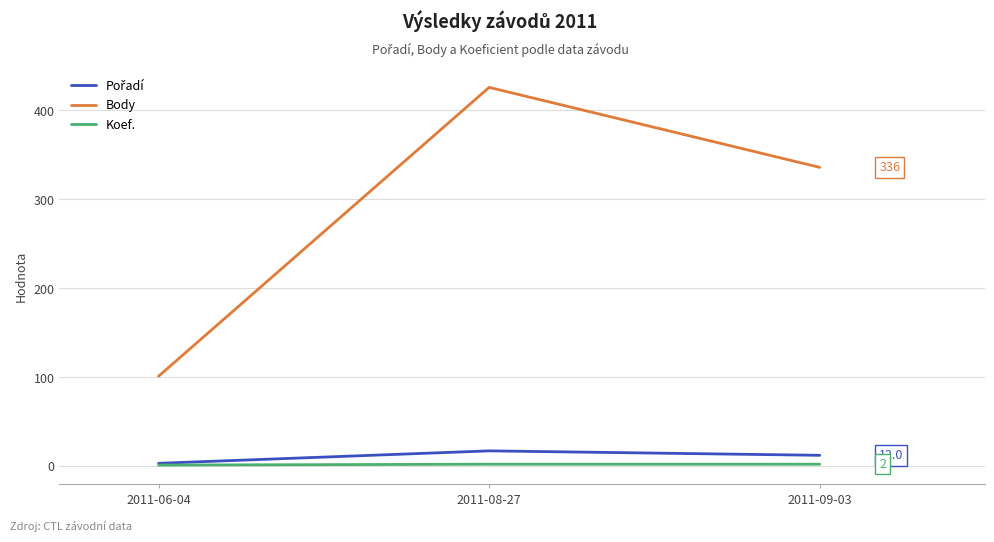

Does the chart have visible grid lines?

Yes